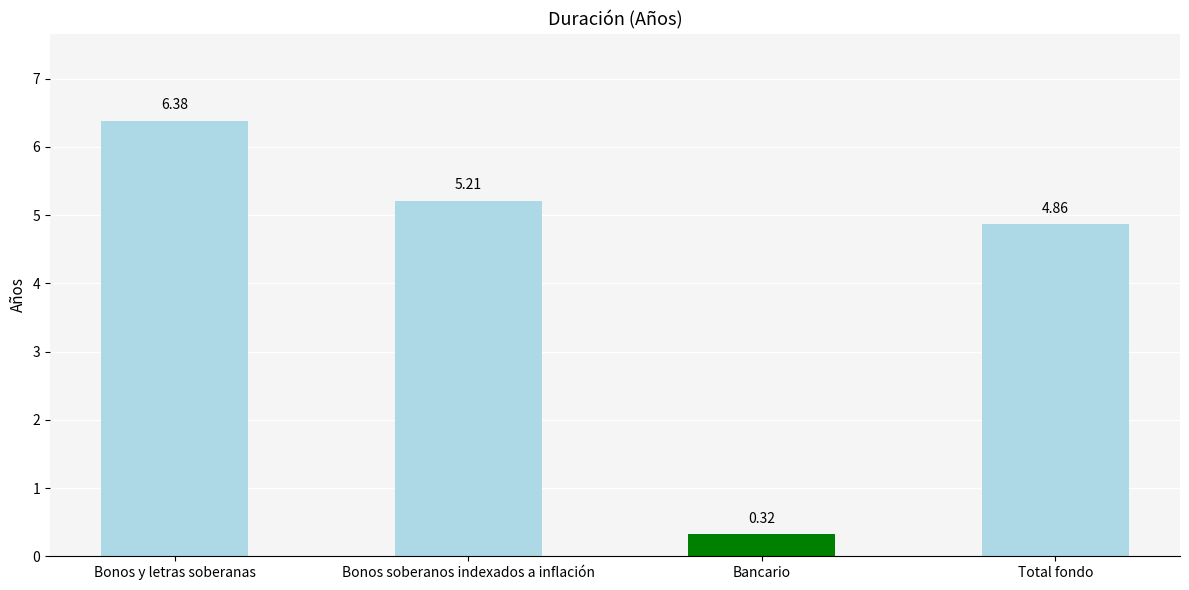

Rank the categories by value from lowest to highest.

Bancario, Total fondo, Bonos soberanos indexados a inflación, Bonos y letras soberanas